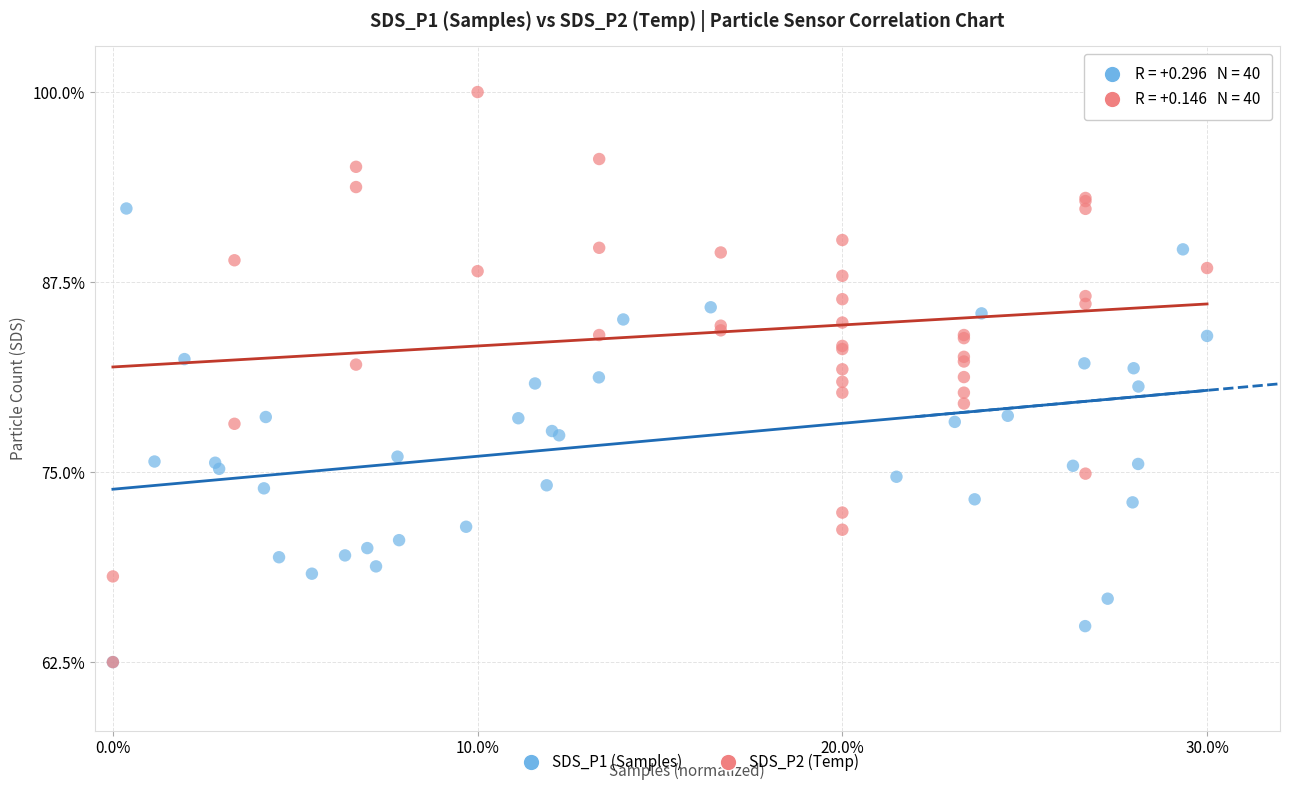

What are all the series names shown in the legend?

SDS_P1 (Samples), SDS_P2 (Temp)